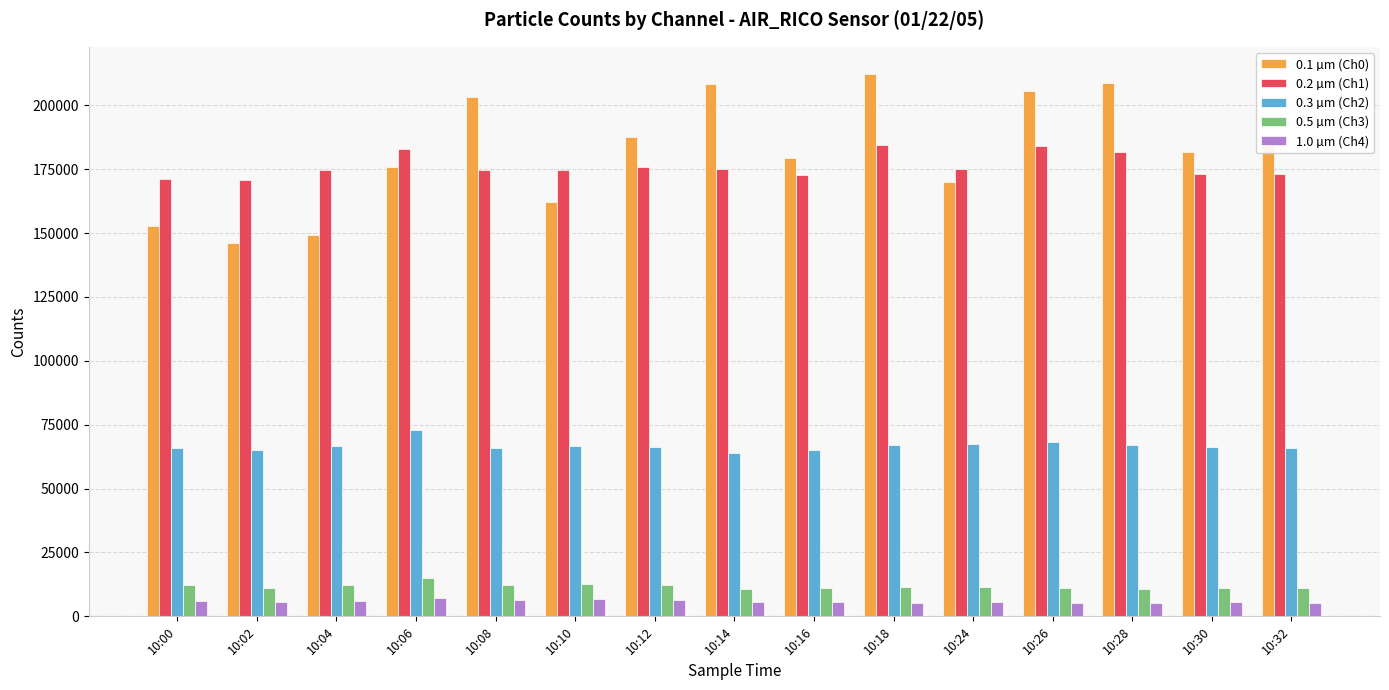

The value of 0.1 µm (Ch0) at 10:18 is 284002. True or false?

False